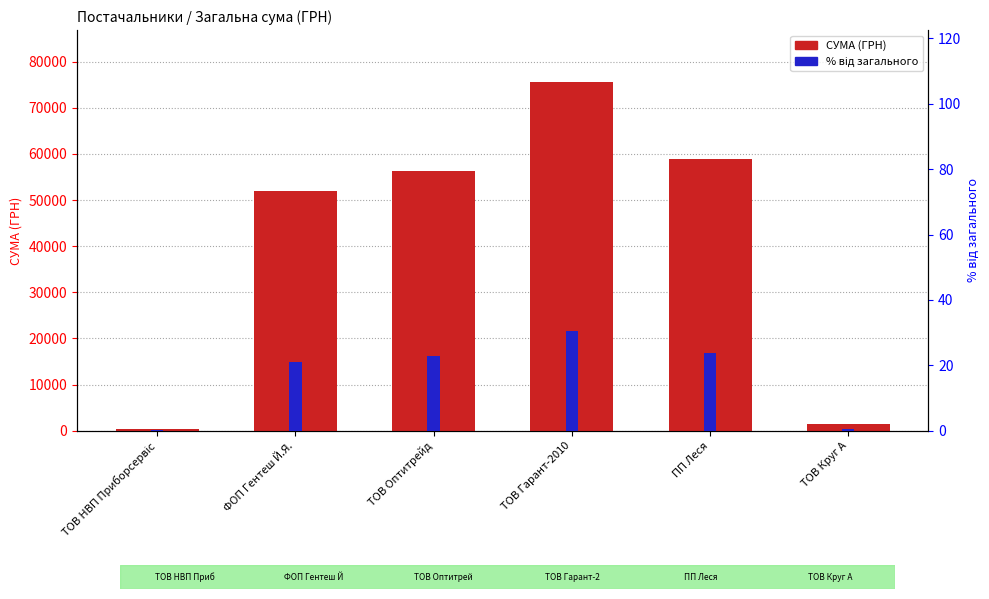

What is the difference between the % від загального values at ТОВ Оптитрейд and ТОВ Гарант-2010?

7.8